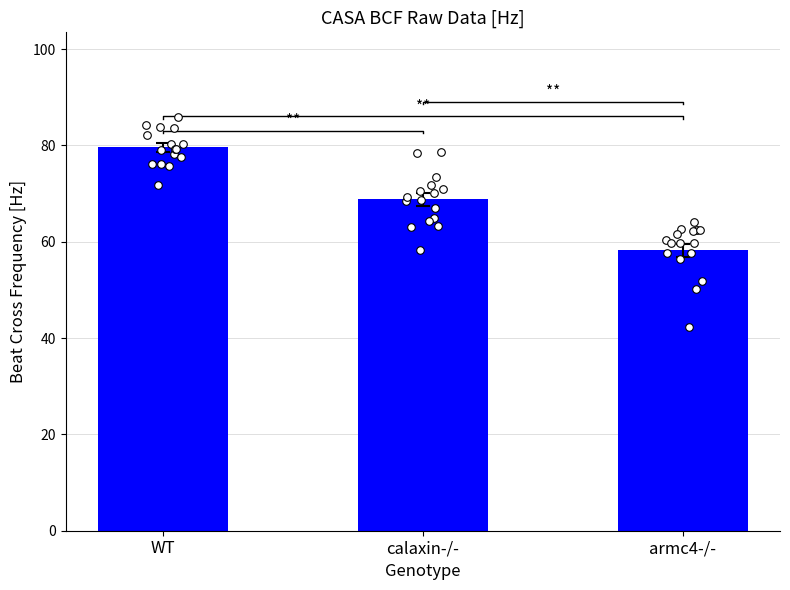

Which series has the largest Y range (max minus min)?

armc4-/-